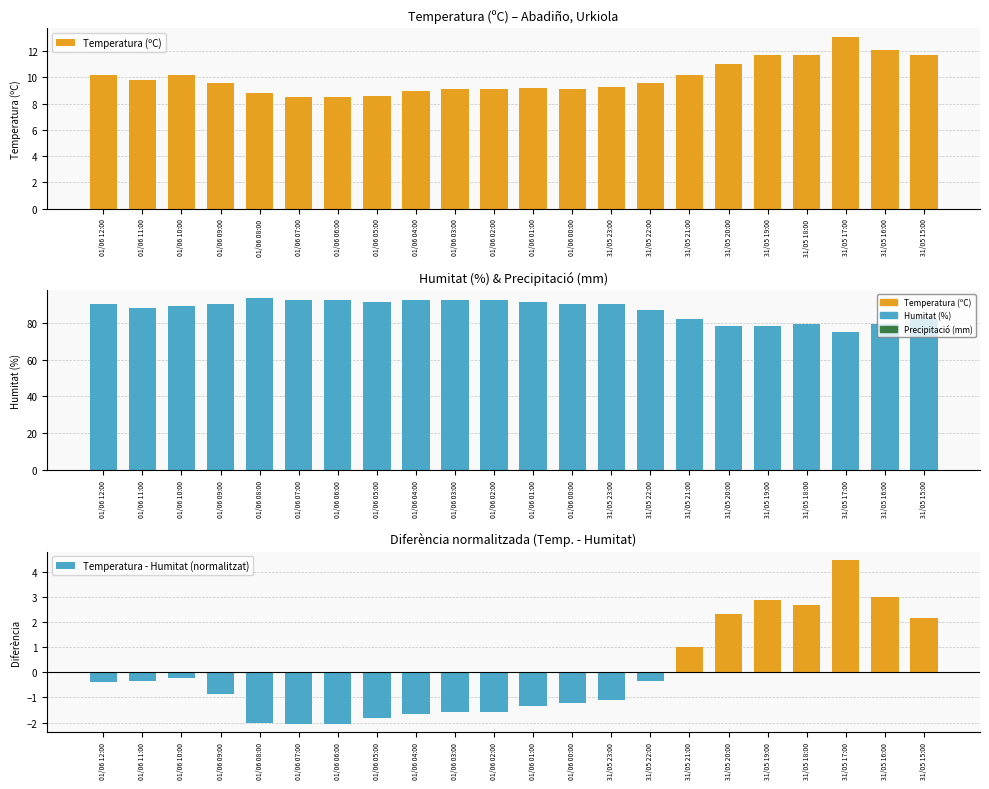

At which label is Temperatura (ºC) closest to 10?

01/06 12:00